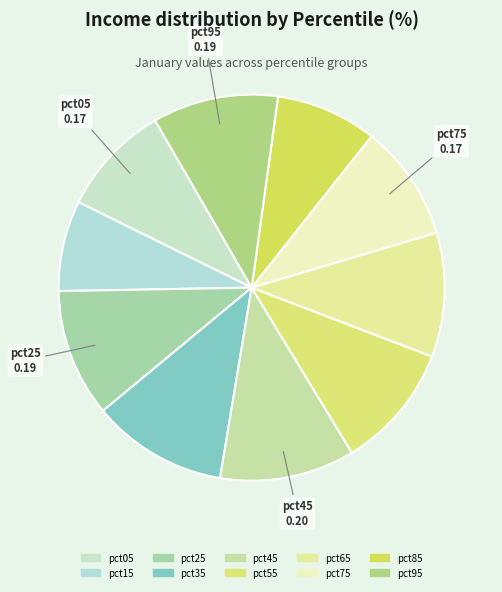

Does pct55 represent more than half of the total?

No